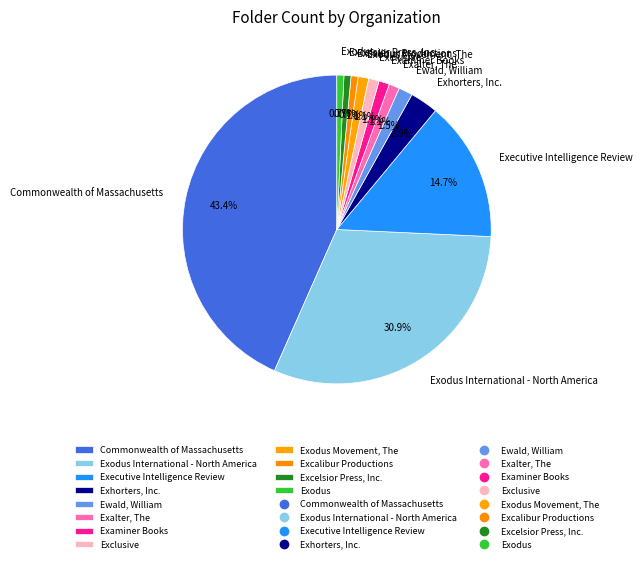

Does Exclusive account for over 50% of the chart?

No